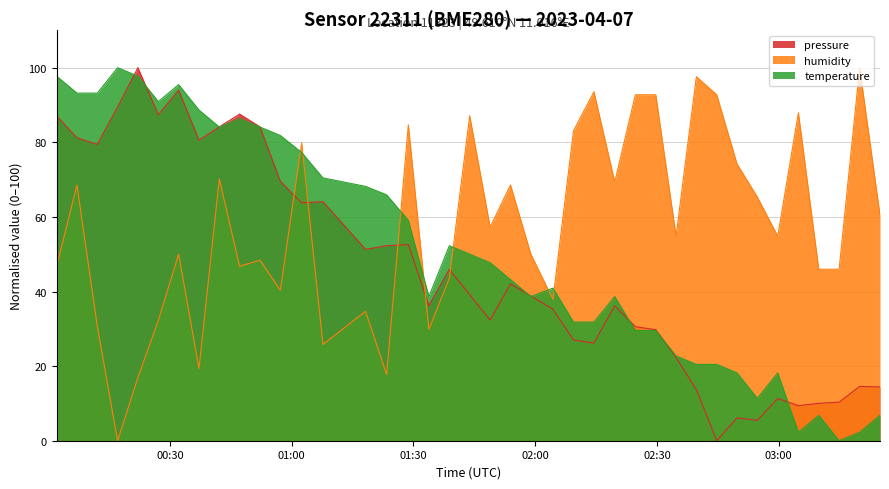

At how many categories does at least one series exceed 96?

5